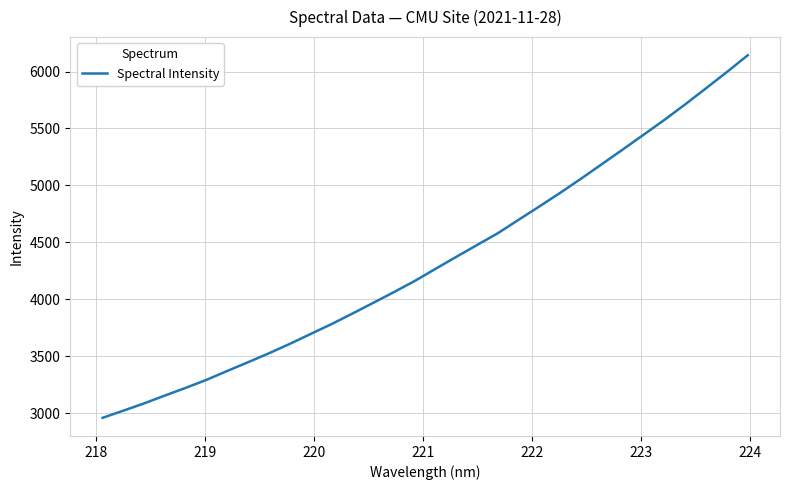

What is the maximum value shown in the chart?

6142.8